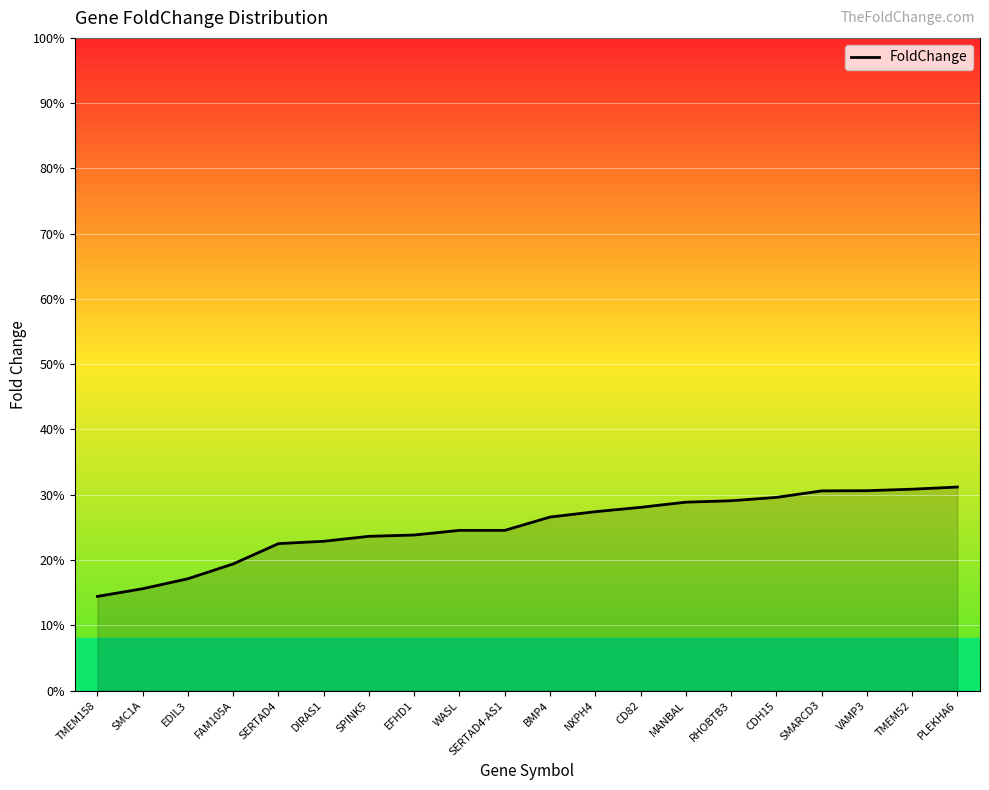

Is this an area chart (filled region under the line)?

Yes